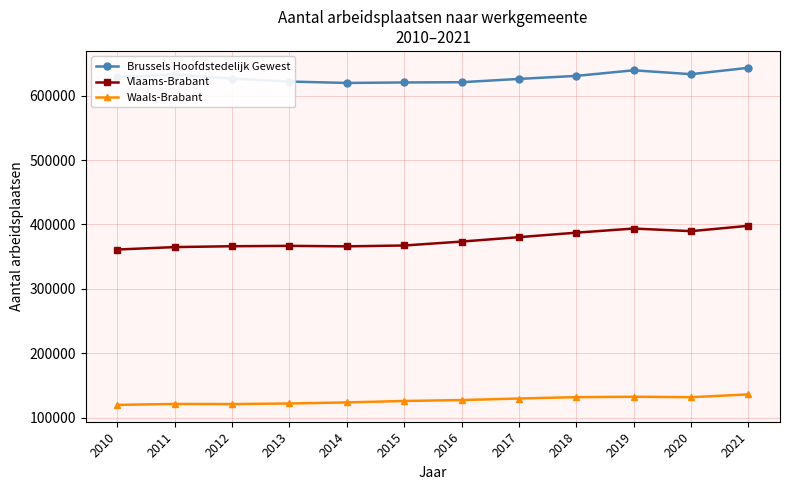

Rank the series at 2020 from lowest to highest value.

Waals-Brabant, Vlaams-Brabant, Brussels Hoofdstedelijk Gewest